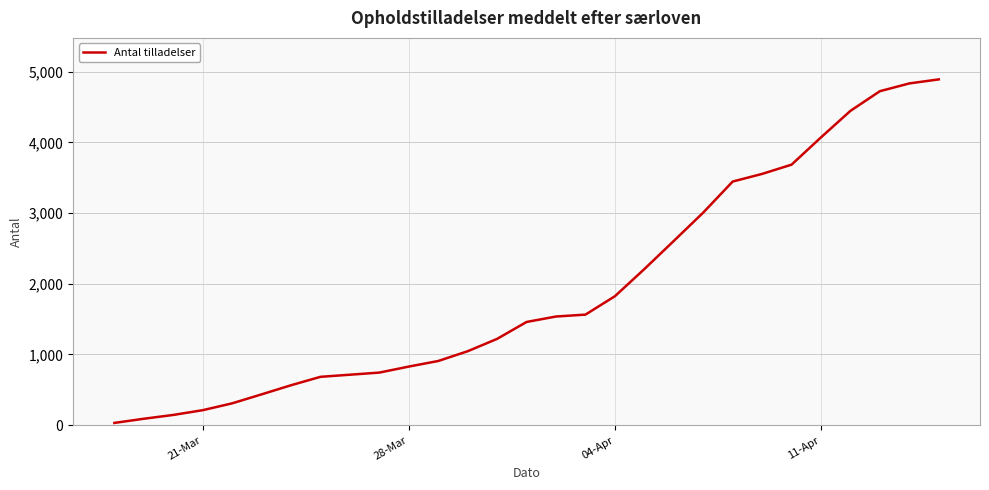

How many lines are shown in the chart?

1